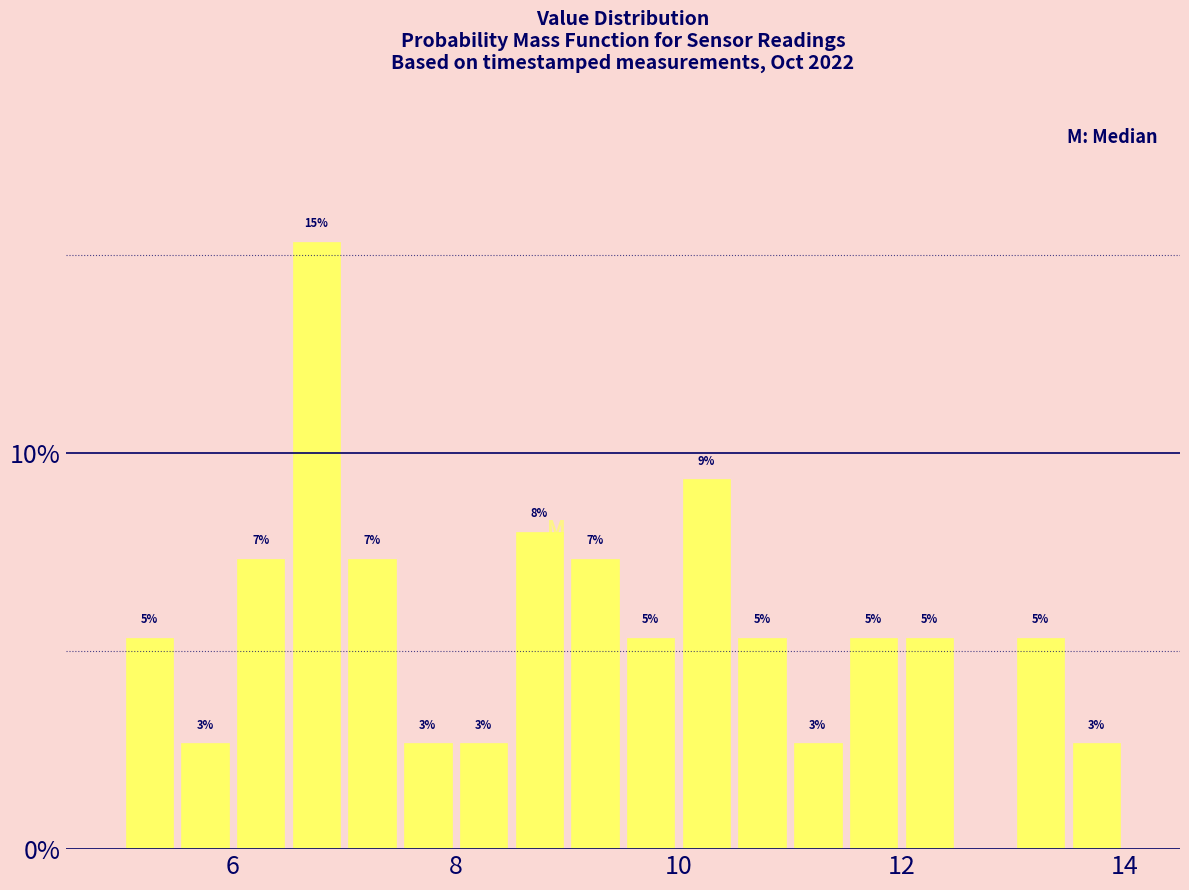

Read against the x-axis, roughly where is the centre of the tallest bar?

6.8